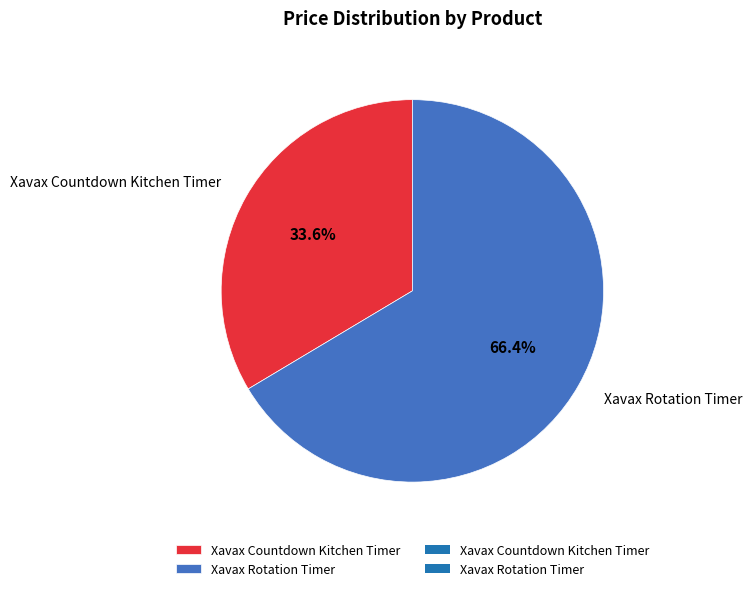

How many segments does this pie chart have?

2